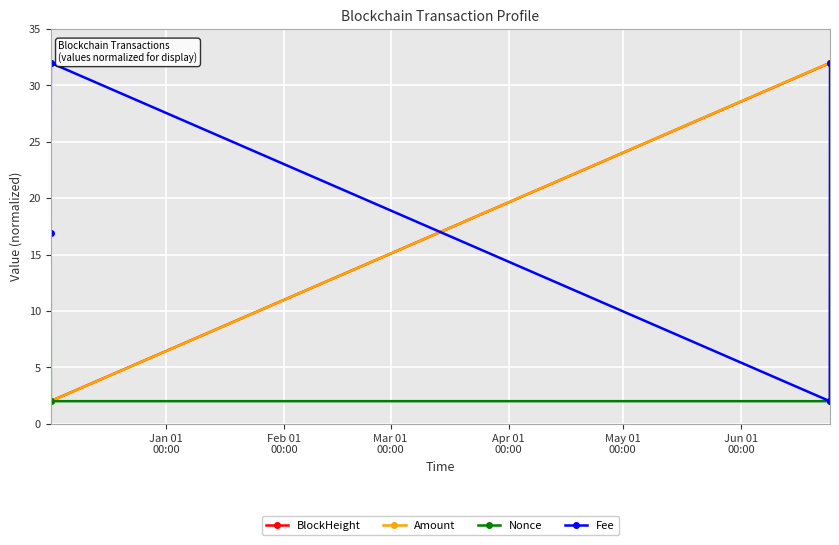

How many series are shown in this chart?

4